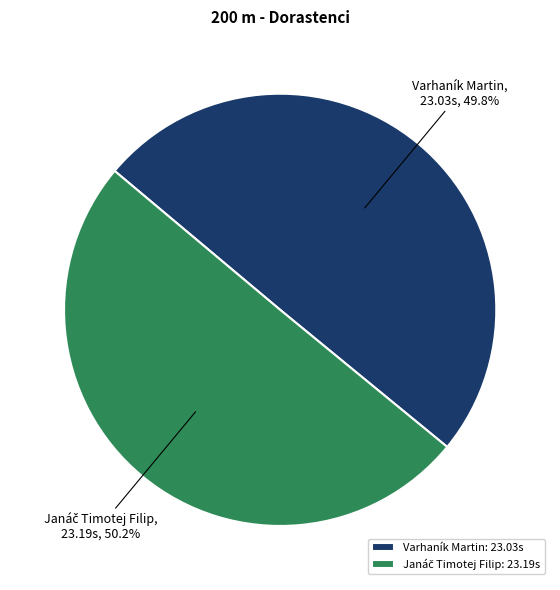

Does any single category account for the majority?

Yes